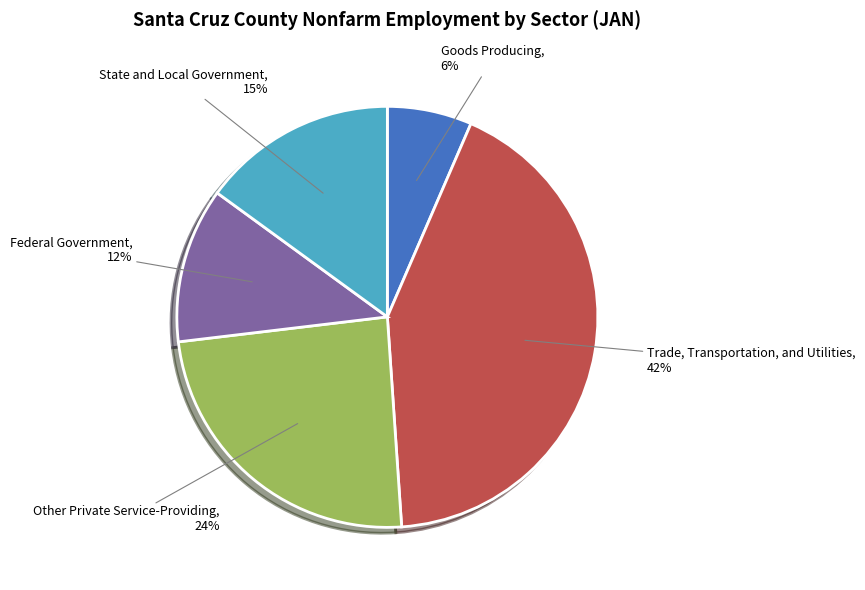

Which has a higher value, Trade, Transportation, and Utilities or Other Private Service-Providing?

Trade, Transportation, and Utilities